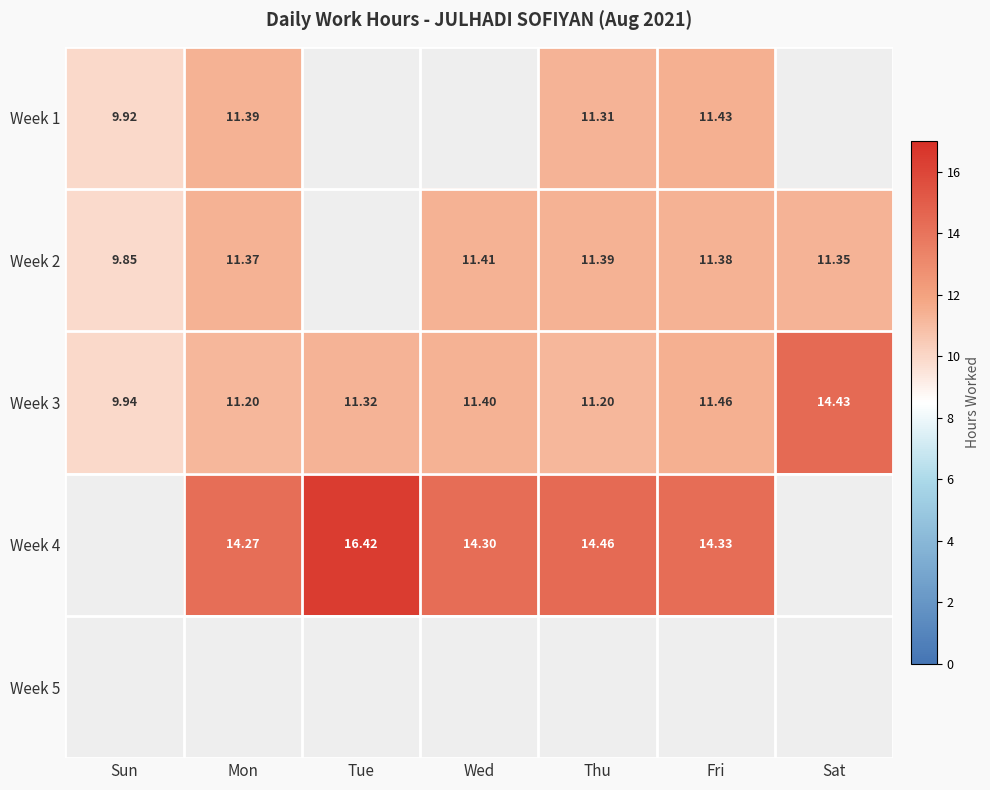

How many Week 2 values are between 11 and 12?

5